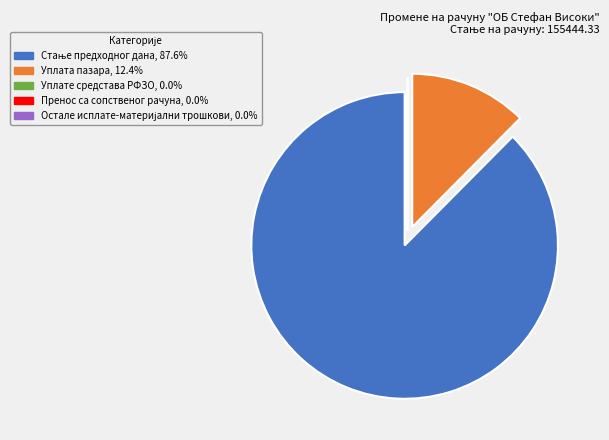

Is there any slice that represents more than half of the pie?

Yes